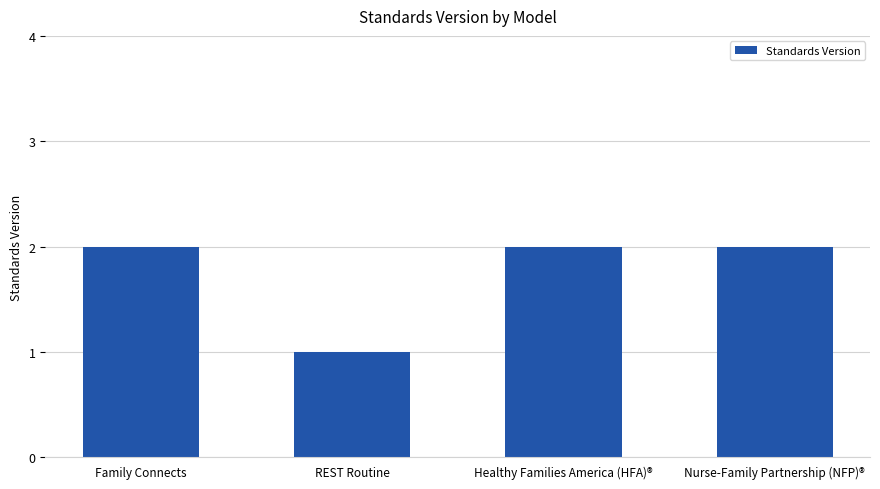

Which label corresponds to the smallest value in the chart?

REST Routine